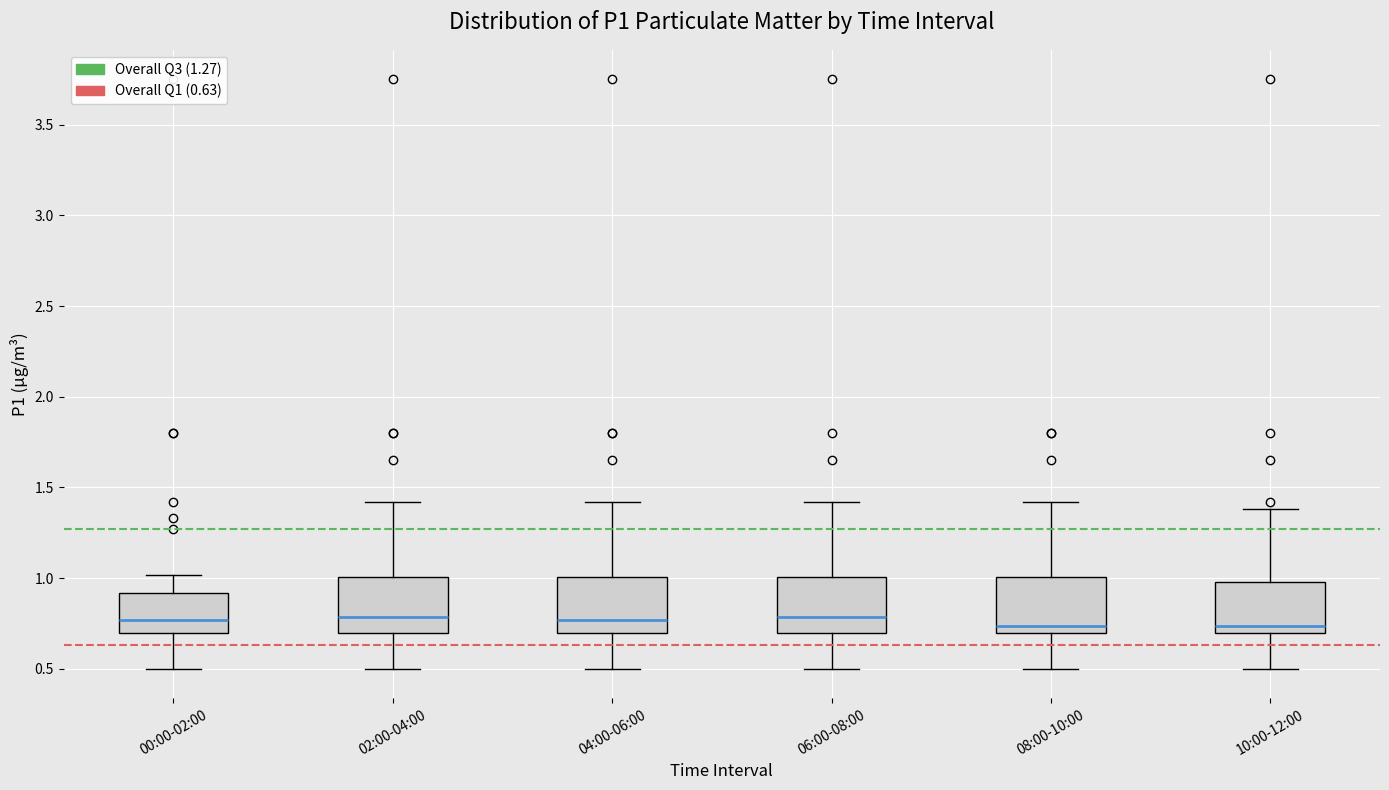

Where does the median line of the box for 10:00-12:00 sit on the y-axis? The values are not printed on the chart, so give them approximately, as read against the axis.

0.75